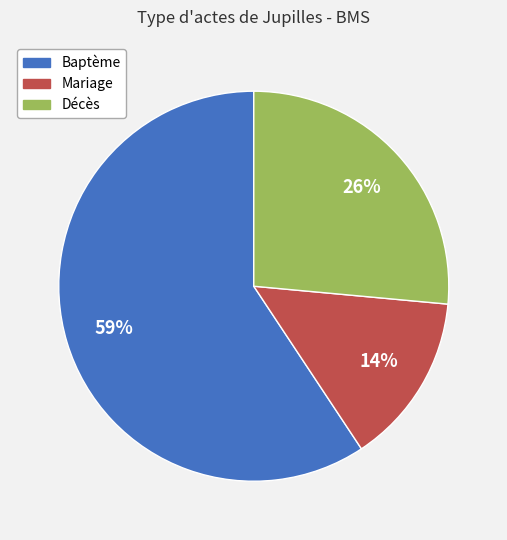

How many segments does this pie chart have?

3